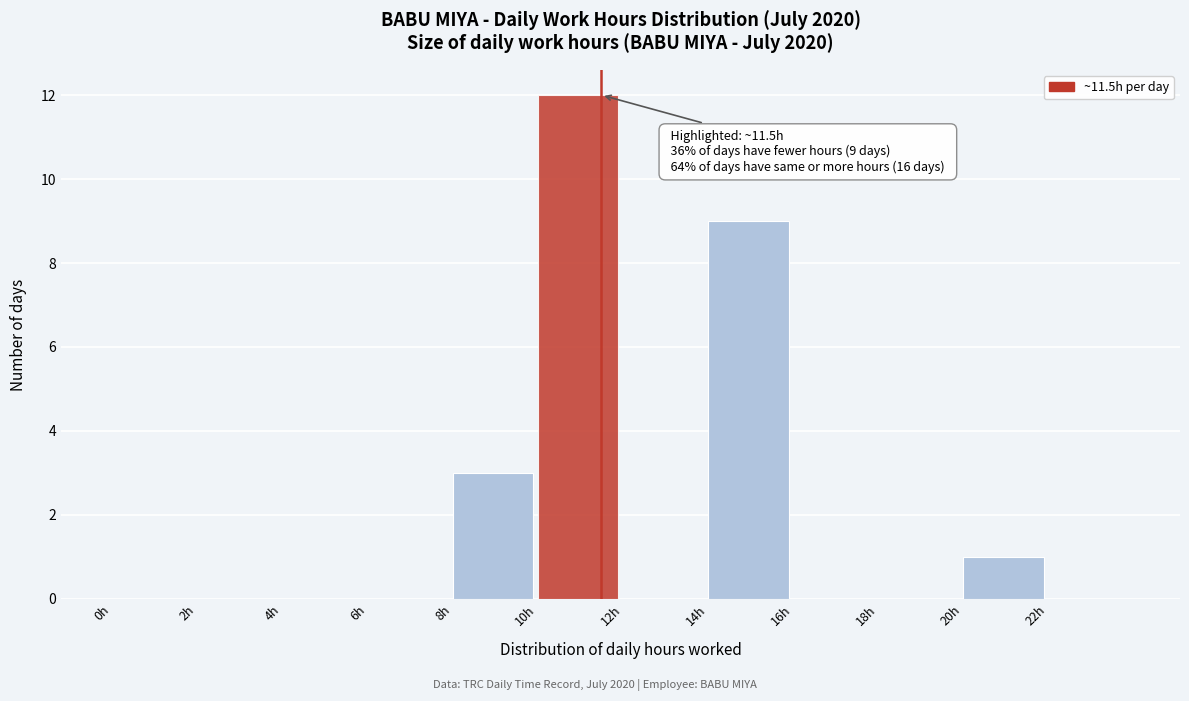

Over which range of the x-axis is the bar tallest?

10 to 12